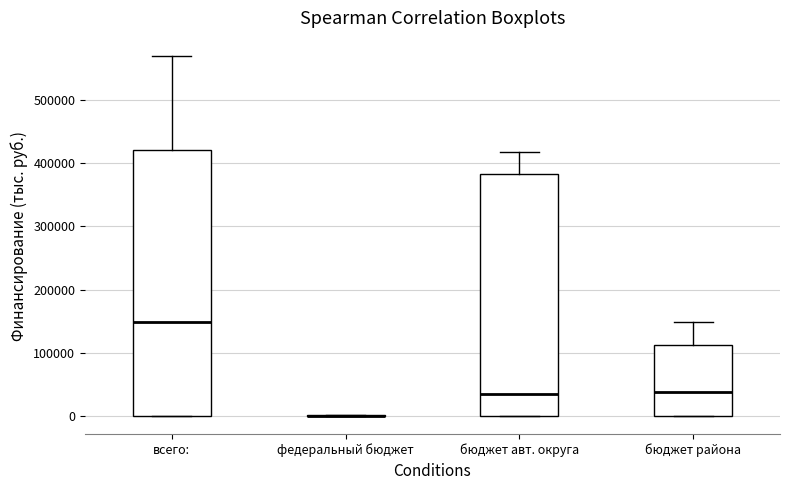

Reading left to right, read every box against the y-axis: the position of its median line, the range the box covers, and the ends of its whiskers. The values are not printed on the chart, so give them approximately, as read against the axis.

всего:: median 150000, box 0 to 420000, whiskers 0 to 570000
федеральный бюджет: box collapsed to a line at 0, whiskers 0 to 0
бюджет авт. округа: median 30000, box 0 to 380000, whiskers 0 to 420000
бюджет района: median 40000, box 0 to 110000, whiskers 0 to 150000